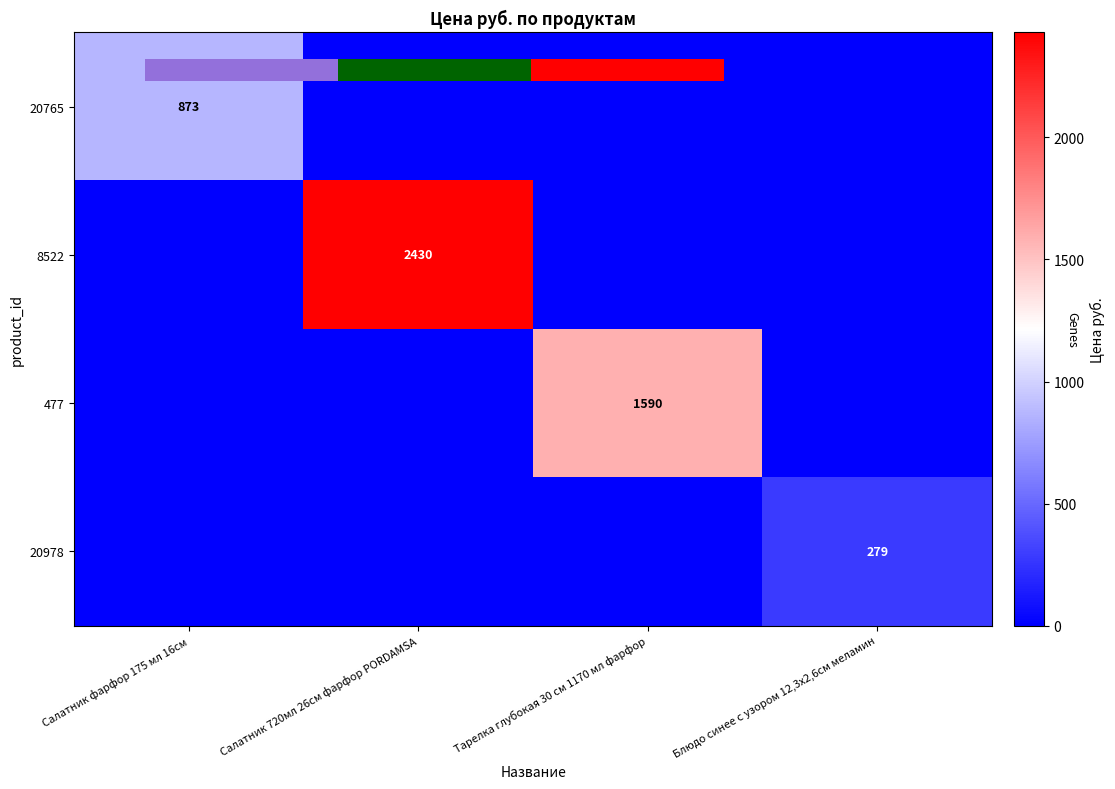

Count the 8522 values in the range 0 to 2430.

4